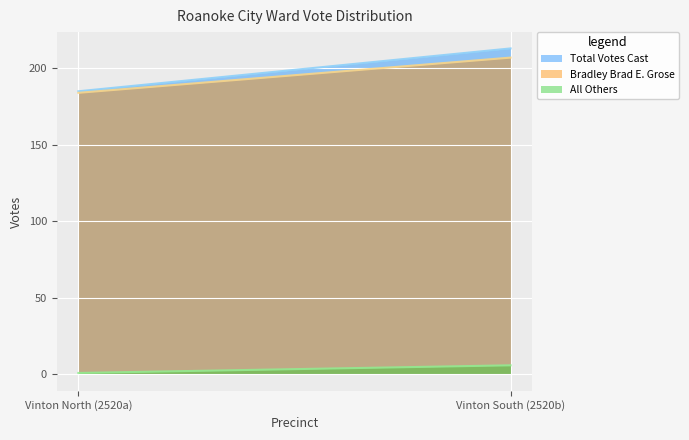

Where is Bradley Brad E. Grose nearest to the value 195?

Vinton North (2520a)